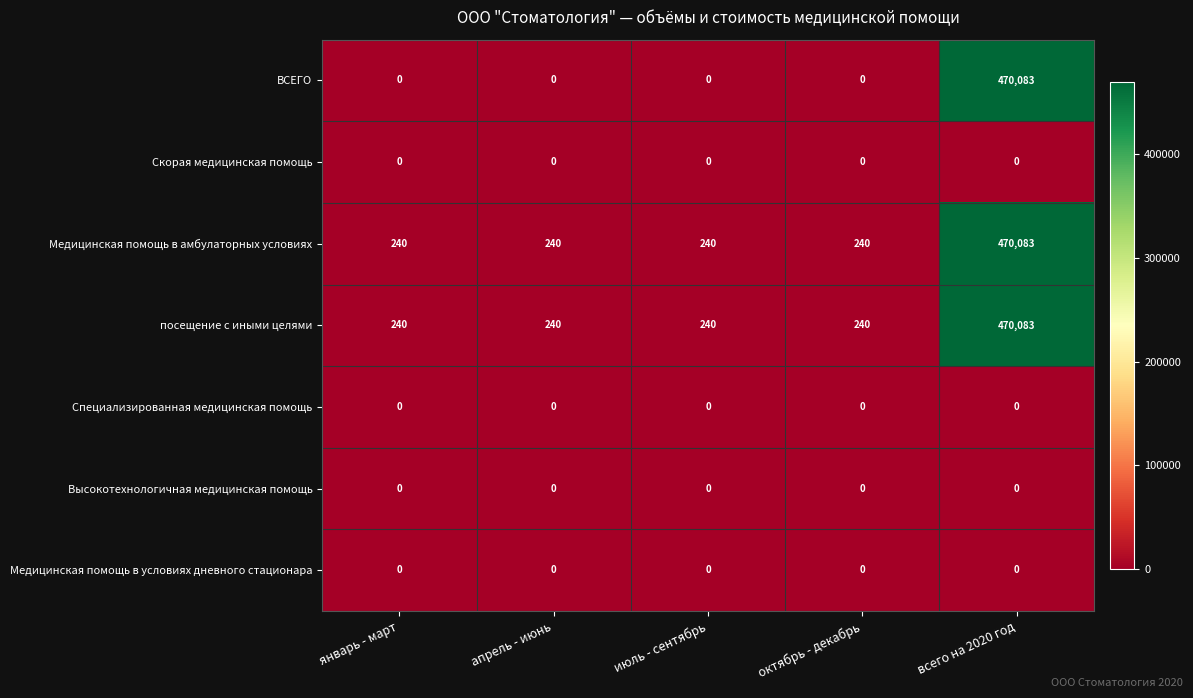

Which series changed the most between июль - сентябрь and всего на 2020 год?

ВСЕГО